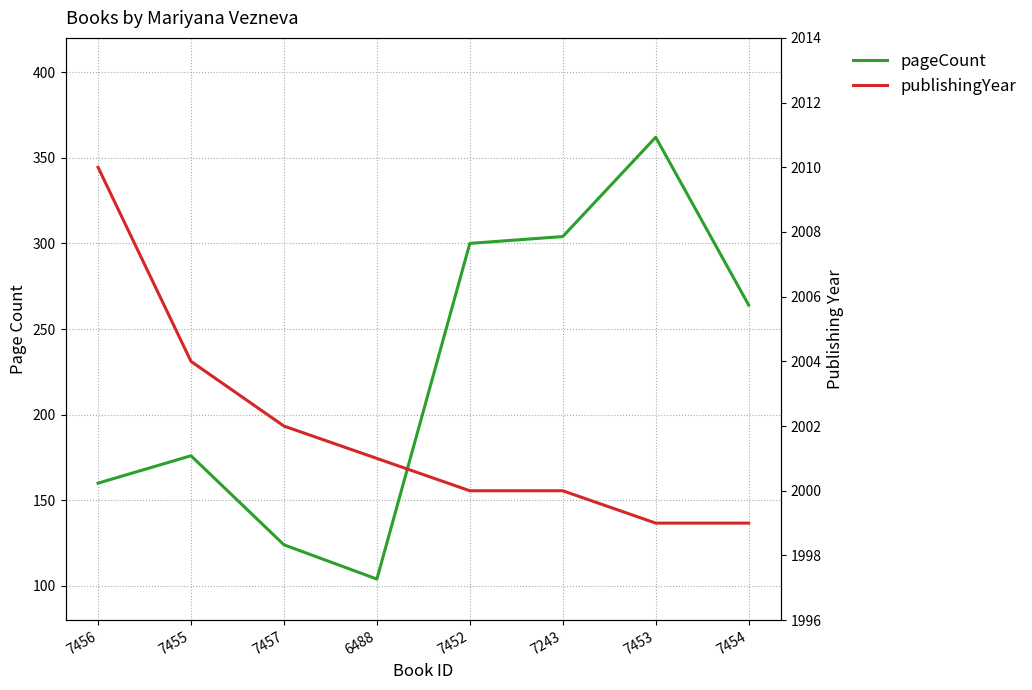

True or false: publishingYear and pageCount intersect in this chart.

False